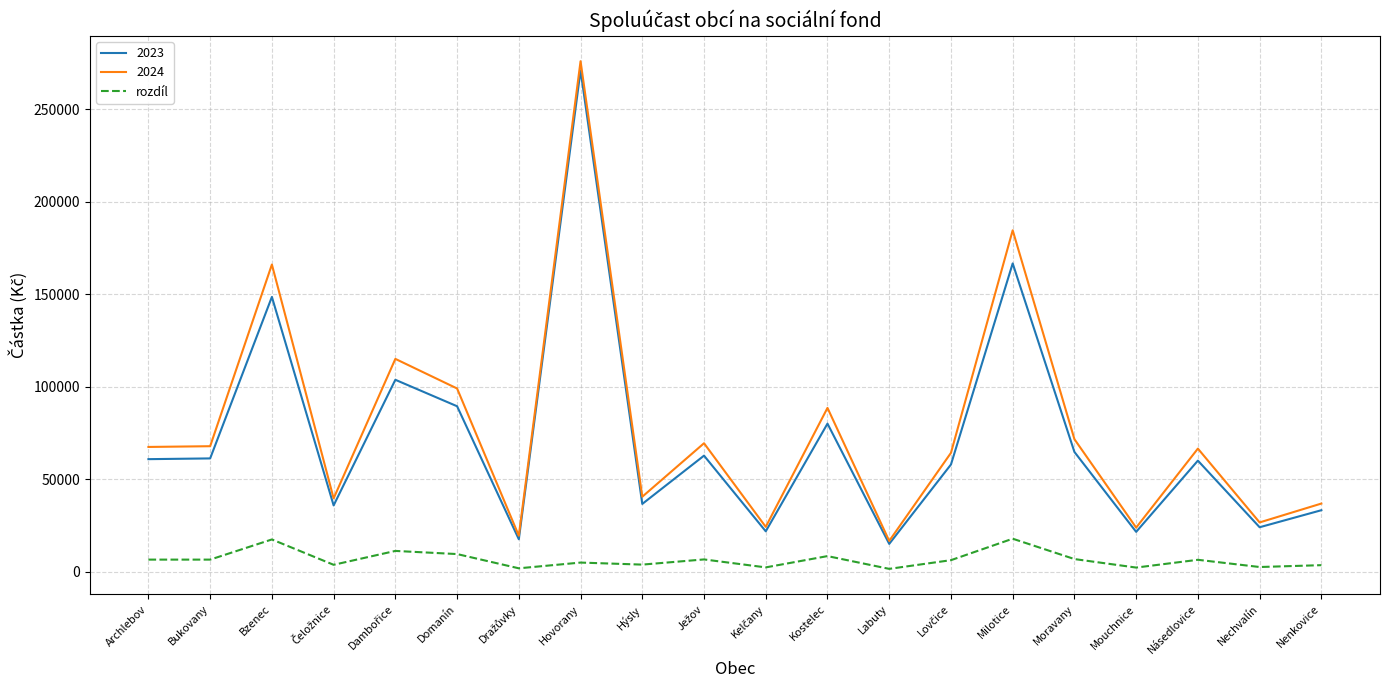

Is it true that rozdíl equals 17900 at Milotice?

True